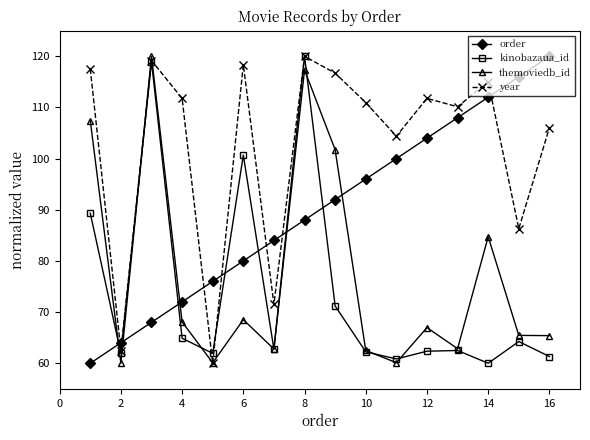

True or false: order has more than 1 points higher than both neighbors.

False